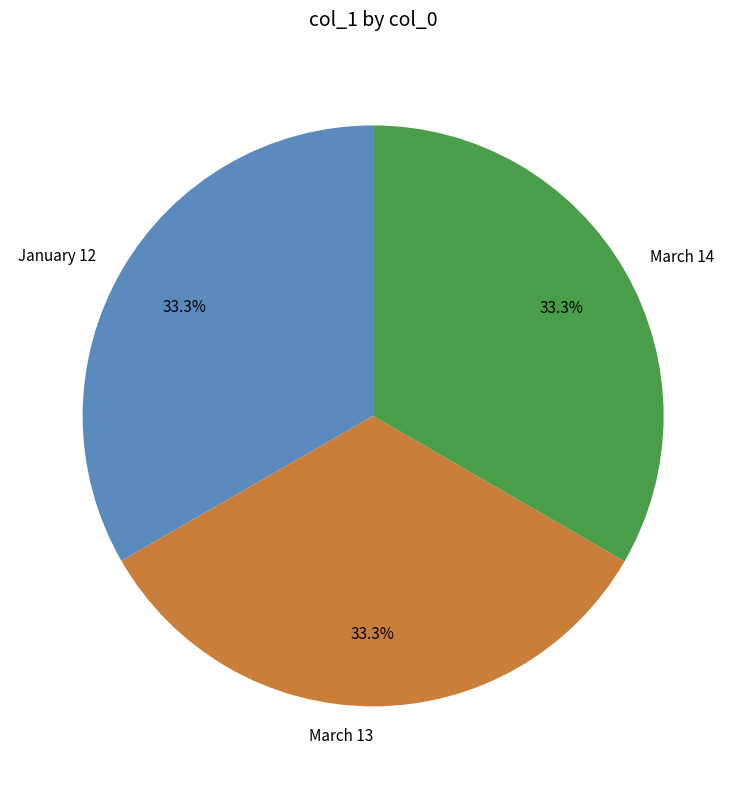

Is there any slice that represents more than half of the pie?

No